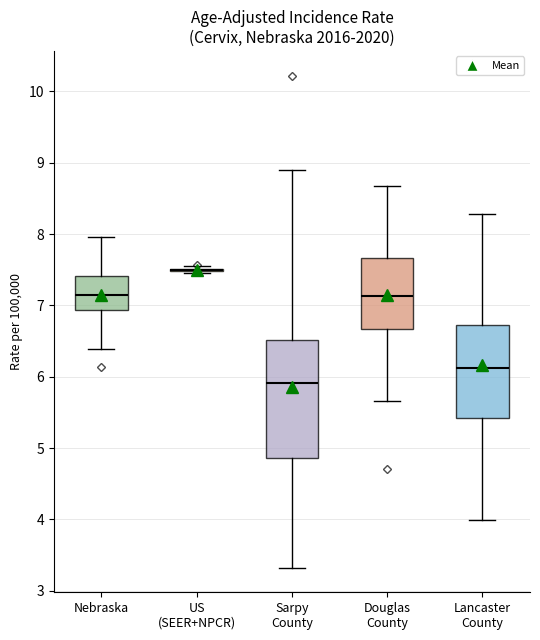

Reading left to right, transcribe this box plot: for each box, give where its median line is, the range the box spans, and where its two whiskers end, as read against the y-axis. The values are not printed on the chart, so give them approximately, as read against the axis.

Nebraska: median 7.1, box 6.9 to 7.4, whiskers 6.4 to 8.0
US (SEER+NPCR): box collapsed to a line at 7.5, whiskers 7.5 to 7.6
Sarpy County: median 5.9, box 4.9 to 6.5, whiskers 3.3 to 8.9
Douglas County: median 7.1, box 6.7 to 7.7, whiskers 5.7 to 8.7
Lancaster County: median 6.1, box 5.4 to 6.7, whiskers 4.0 to 8.3